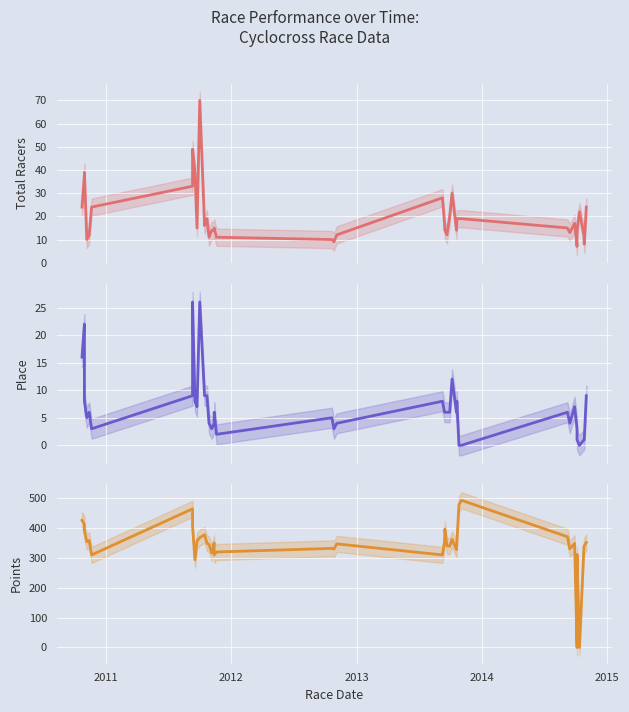

Reading right to left, transcribe all the data shown in this chart.

Total Racers: 24.0	8.0	12.0	22.0	14.0	7.0	17.0	13.0	15.0	19.0	19.0	19.0	14.0	30.0	20.0	12.0	14.0	17.0	28.0	12.0	9.0	10.0	11.0	15.0	14.0	14.0	11.0	19.0	16.0	70.0	15.0	39.0	49.0	33.0	24.0	12.0	10.0	39.0	38.0	24.0
Place: 9.0	1.0	1.0	0.0	1.0	3.0	7.0	4.0	6.0	0.0	0.0	8.0	6.0	12.0	6.0	6.0	6.0	6.0	8.0	4.0	3.0	5.0	2.0	6.0	4.0	3.0	4.0	9.0	9.0	26.0	7.0	8.0	26.0	9.0	3.0	6.0	5.0	8.0	22.0	16.0
Points: 350.9	340.1	334.2	0.0	311.1	0.0	348.0	329.9	370.2	492.3	476.9	352.3	327.0	361.7	338.5	340.3	395.9	353.3	309.5	346.4	328.8	331.4	319.3	310.0	349.6	315.8	344.4	348.4	377.0	367.1	355.9	293.4	404.7	463.6	309.5	357.7	353.8	389.9	412.3	425.2